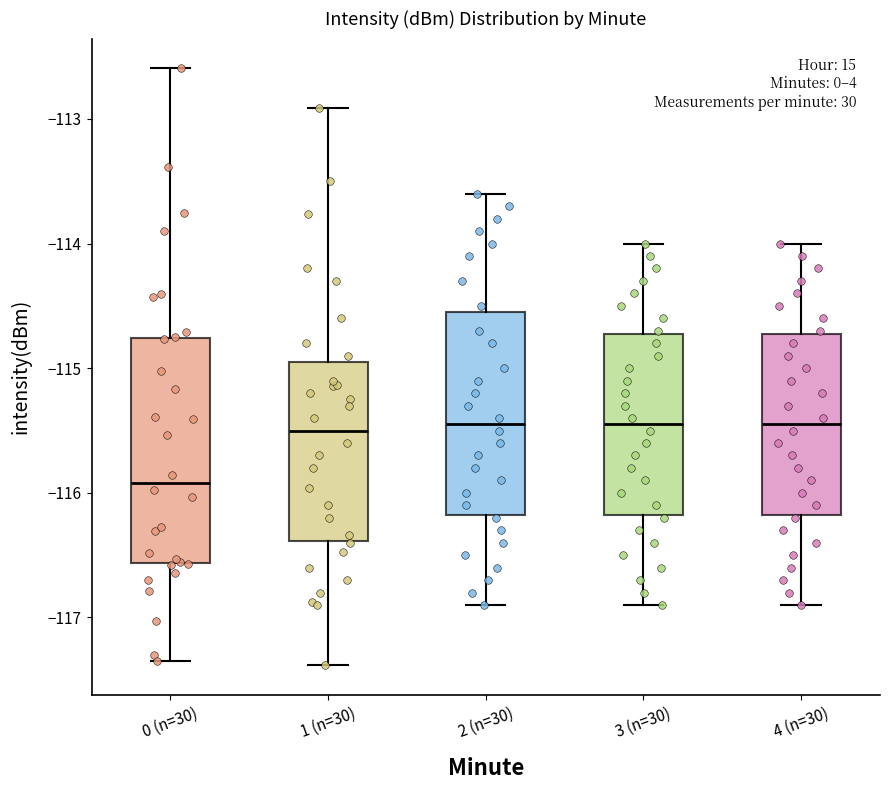

Where is the lower edge of the box for 1 (n=30) on the y-axis? The values are not printed on the chart, so give them approximately, as read against the axis.

-116.4